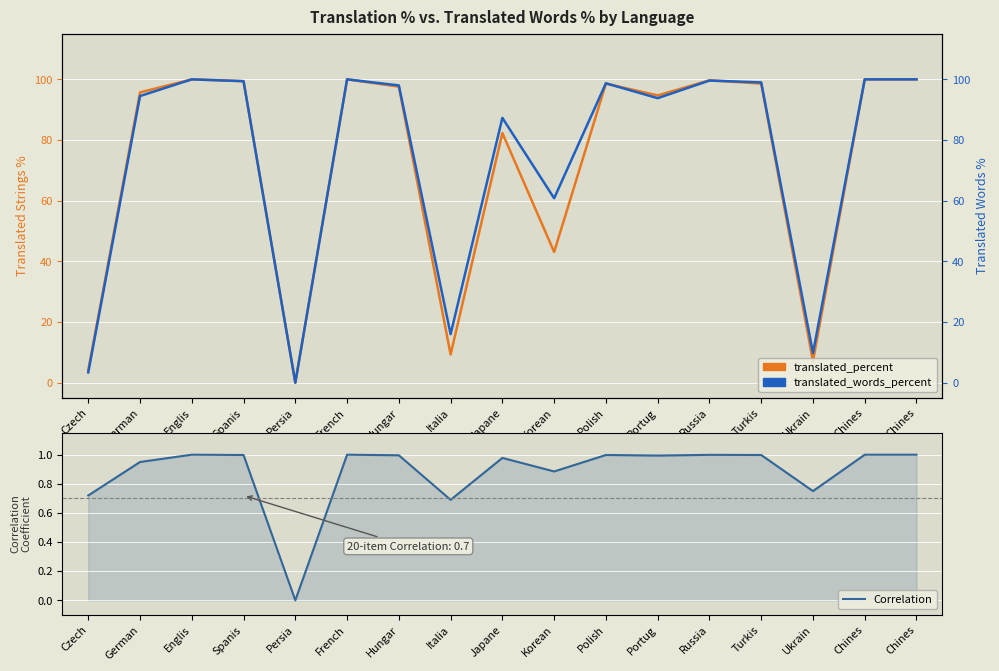

True or false: Correlation has a value of 1.0 at French.

True